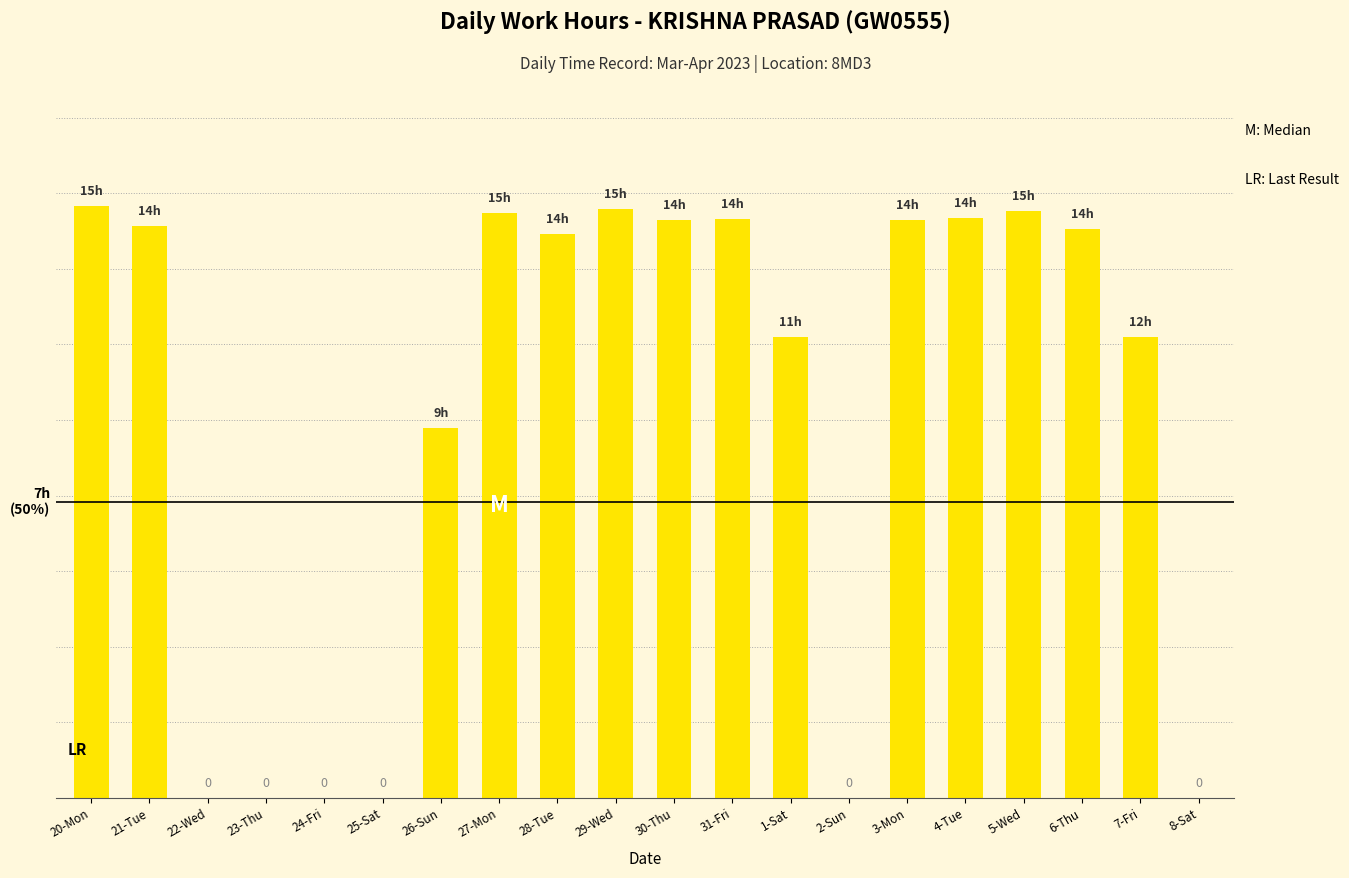

At which label does the data first exceed 14?

20-Mon